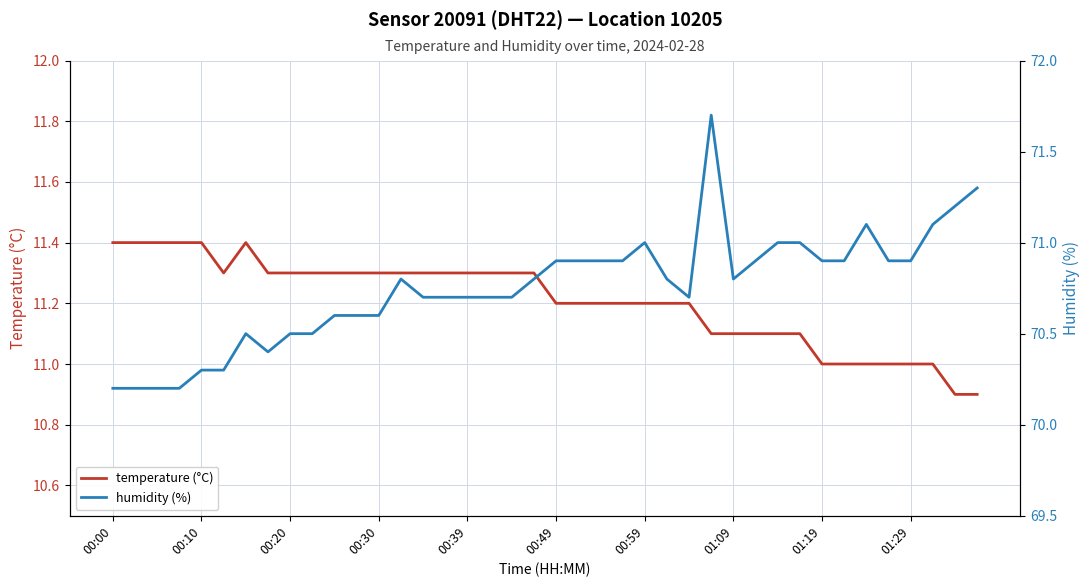

What position from the left is 35?

36